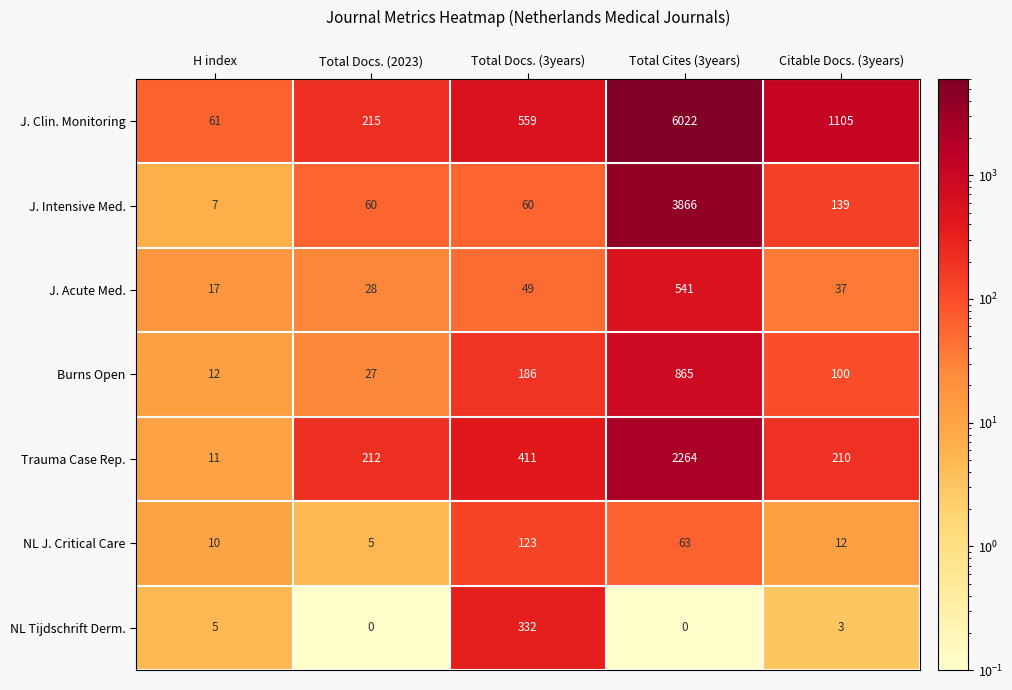

List the labels in order of NL J. Critical Care value, smallest first.

Total Docs. (2023), H index, Citable Docs. (3years), Total Cites (3years), Total Docs. (3years)